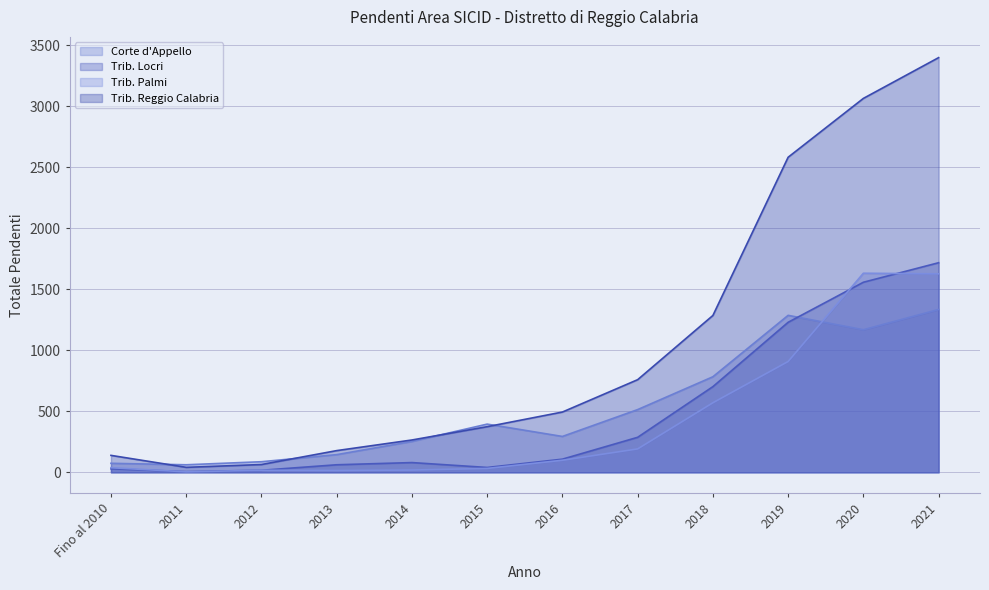

What is the difference between the maximum and second lowest values in the Trib. Locri series?

1700